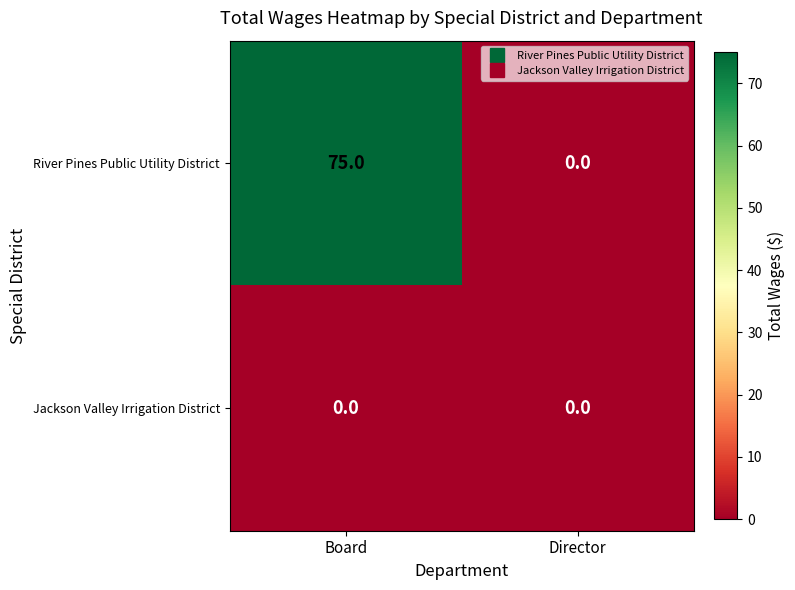

How many distinct data groups are displayed?

2